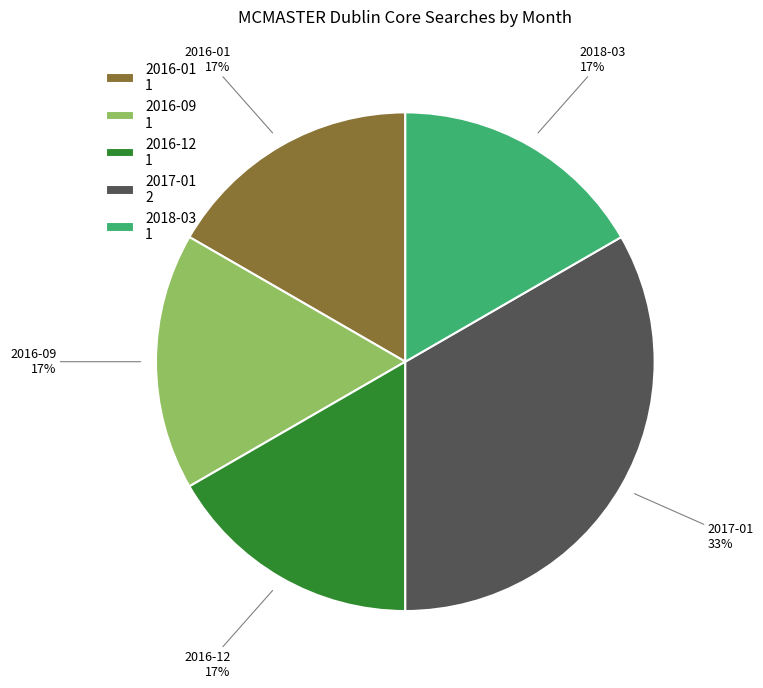

Which category has the biggest portion of the pie?

2017-01 2